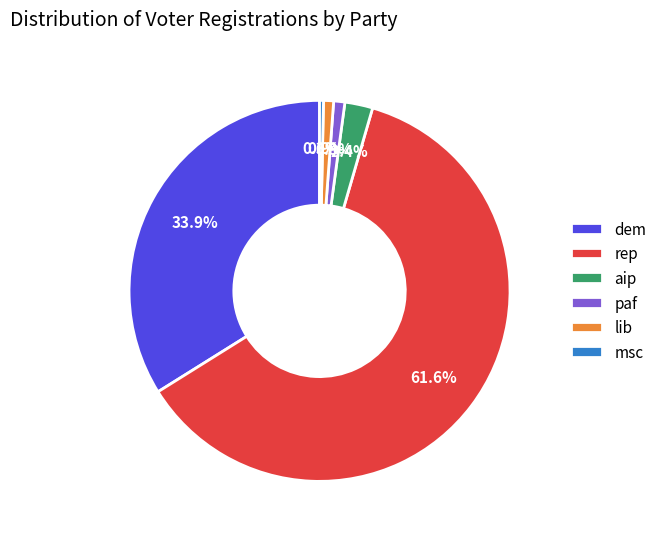

True or false: rep accounts for 54% of the total.

False